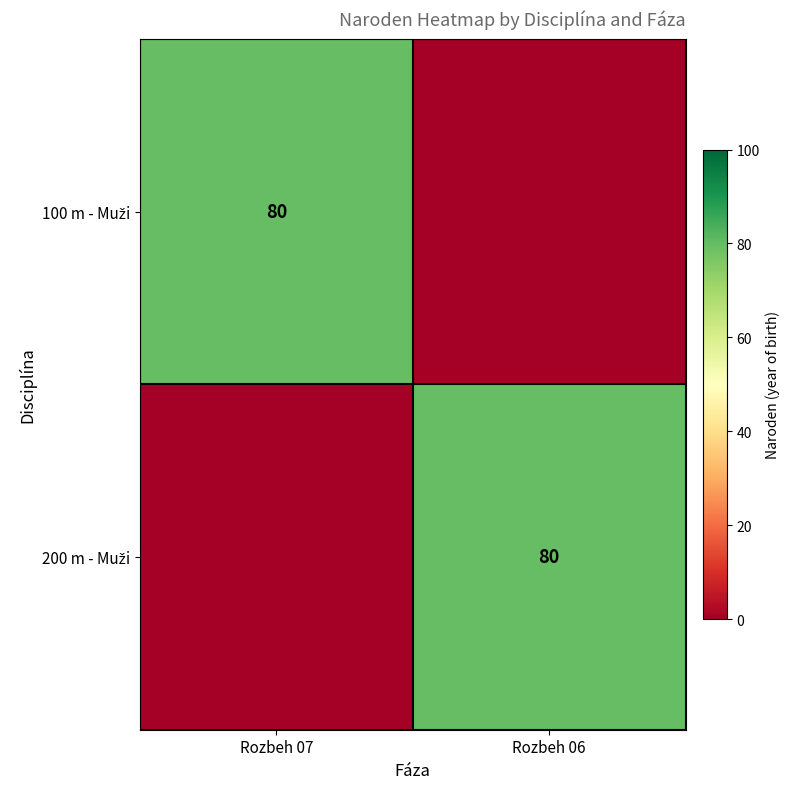

True or false: 200 m - Muži has a value of 135 at Rozbeh 06.

False